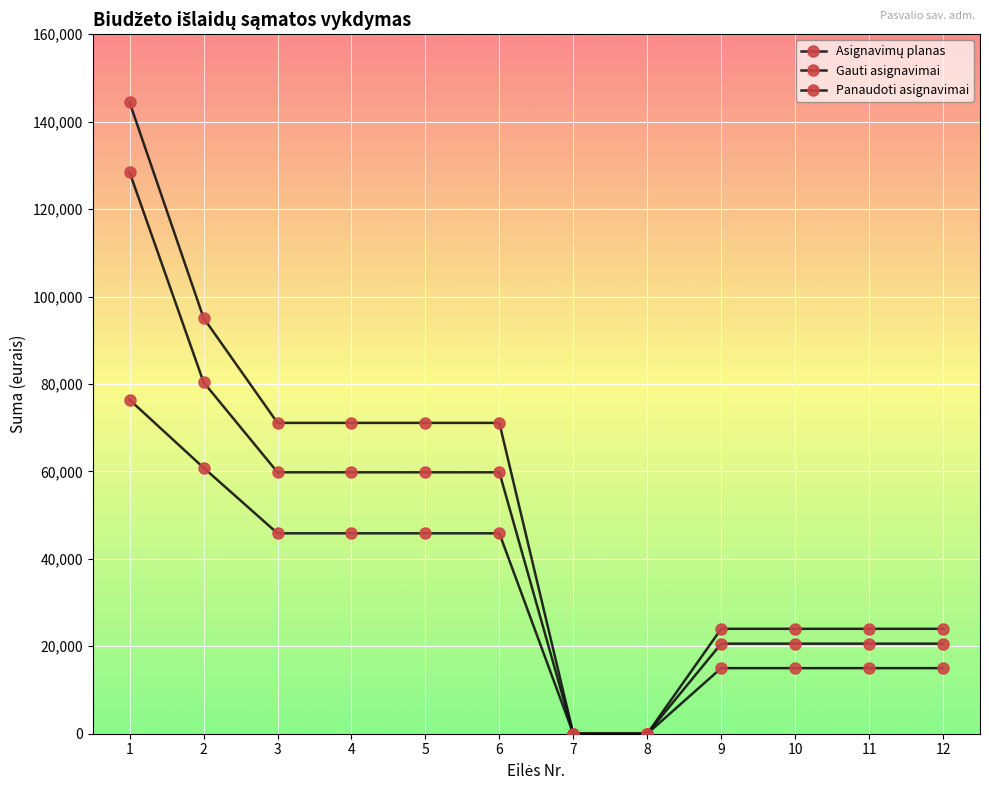

Does the chart have visible grid lines?

Yes